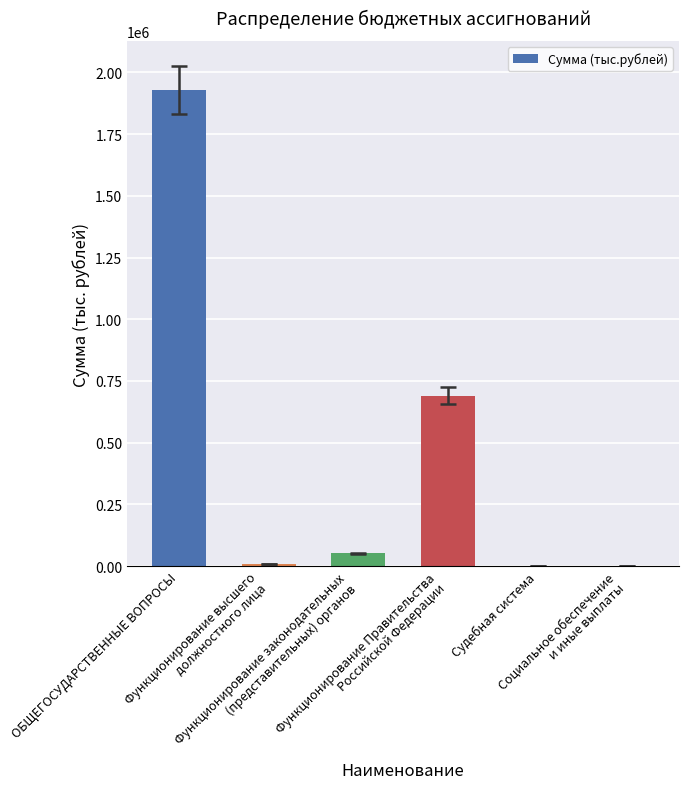

What is the maximum value shown in the chart?

1929667.4